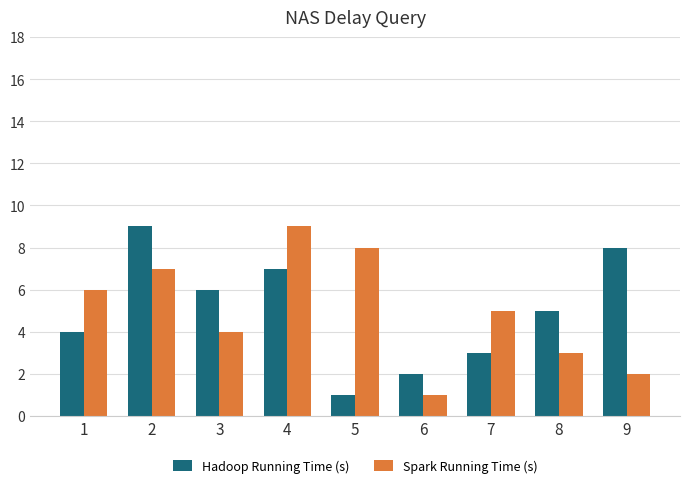

What is the value of the Hadoop Running Time (s) bar at the 2nd from the left?

9